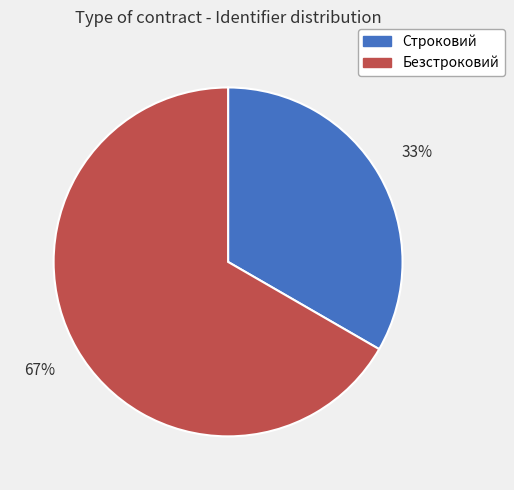

Is the sum of Безстроковий and Строковий greater than half?

Yes